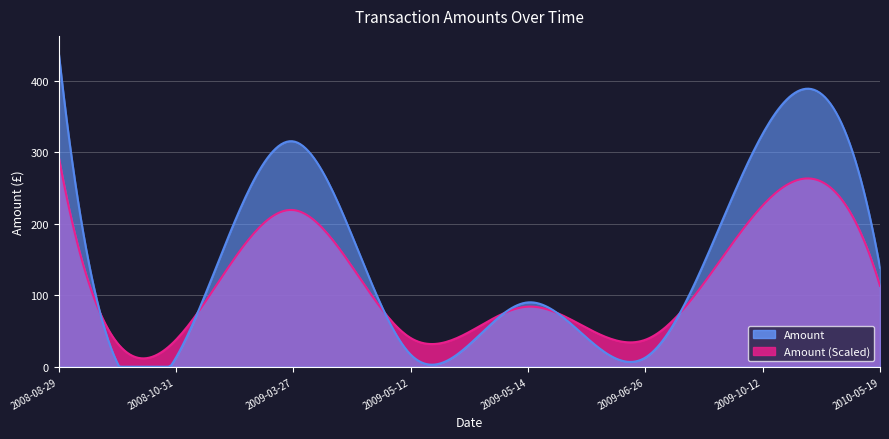

Which label corresponds to the largest value in the chart?

2008-08-29